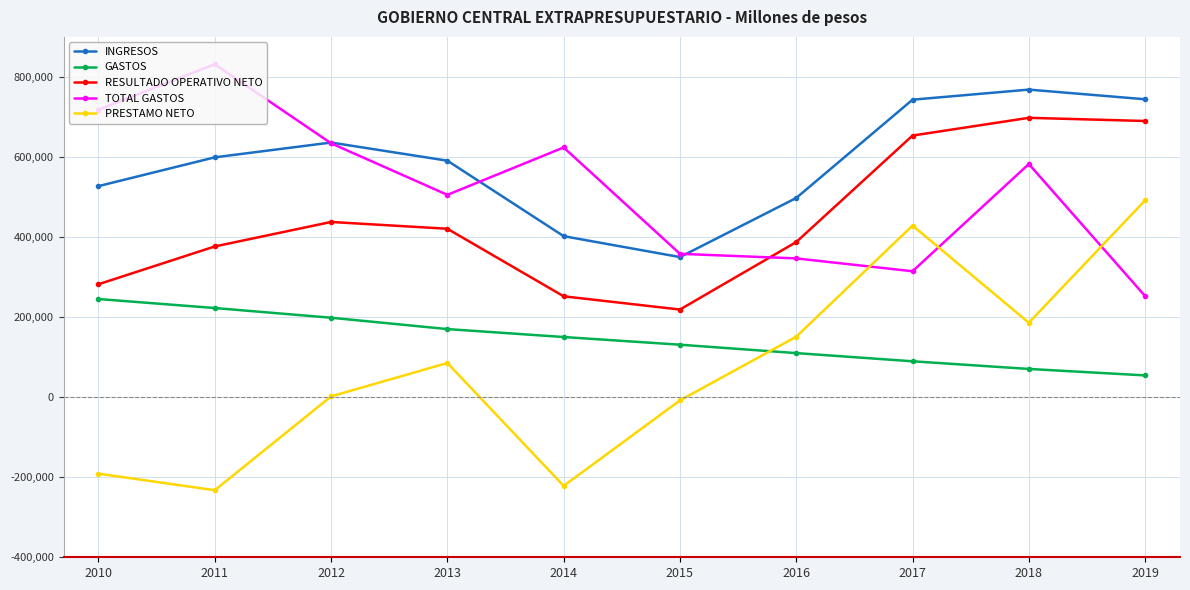

At which label does TOTAL GASTOS first exceed 582412?

2010